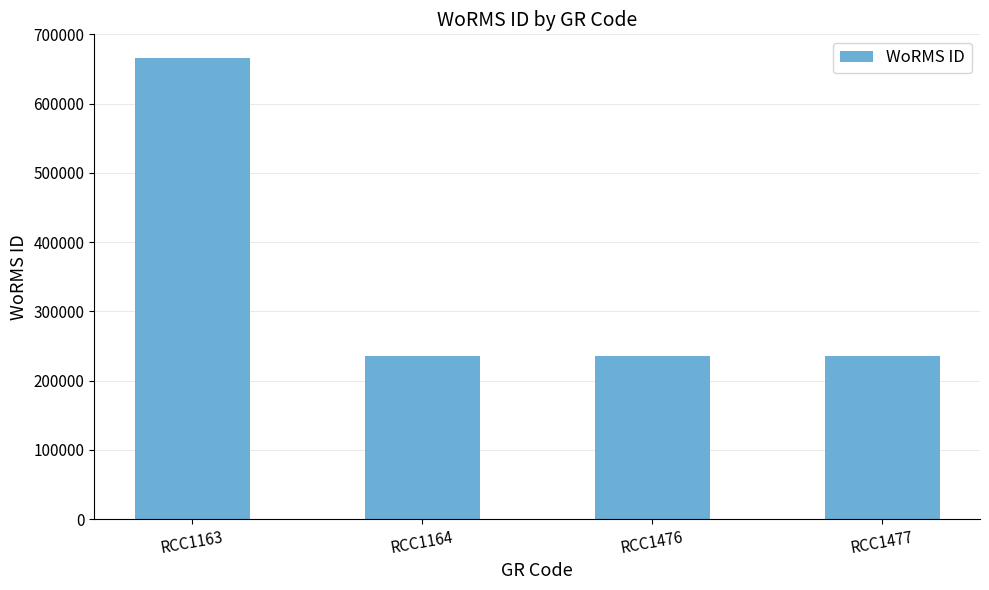

Reading right to left, transcribe all the data shown in this chart.

RCC1477=235923	RCC1476=235923	RCC1164=235923	RCC1163=665573